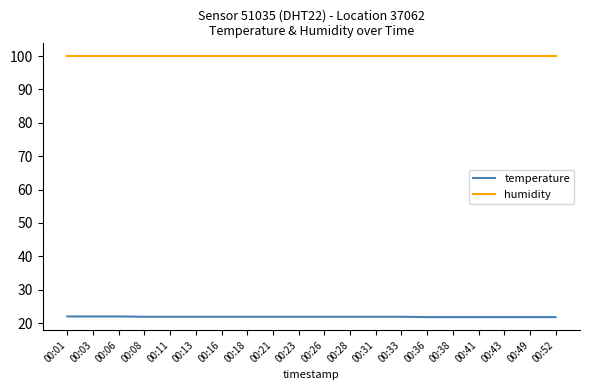

What is the spread (max minus min) of values at 00:36?

78.1